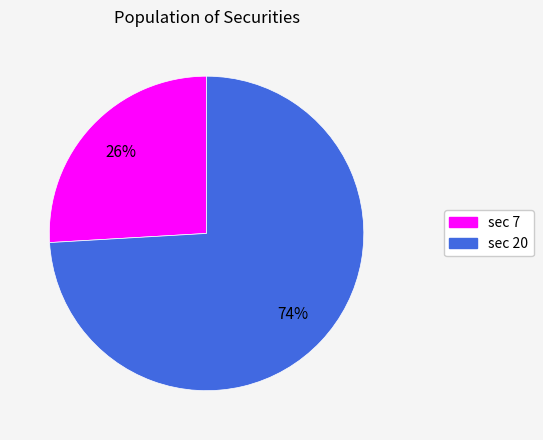

To the nearest percent, what is the difference between the largest and smallest slice percentages?

48%